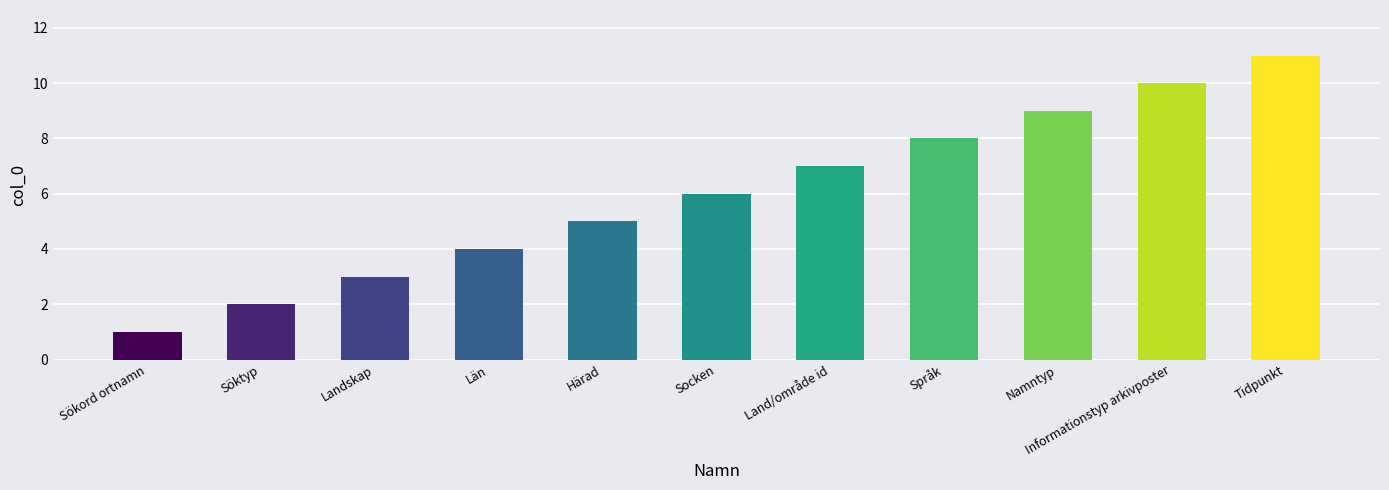

Is it true that the value at Sökord ortnamn is 1?

True